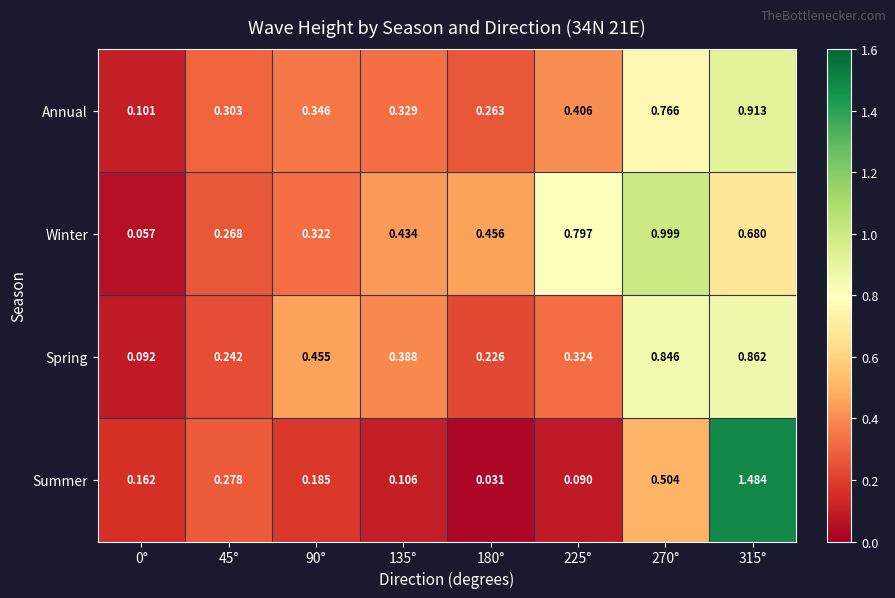

Which series changed the most between 180° and 270°?

Spring